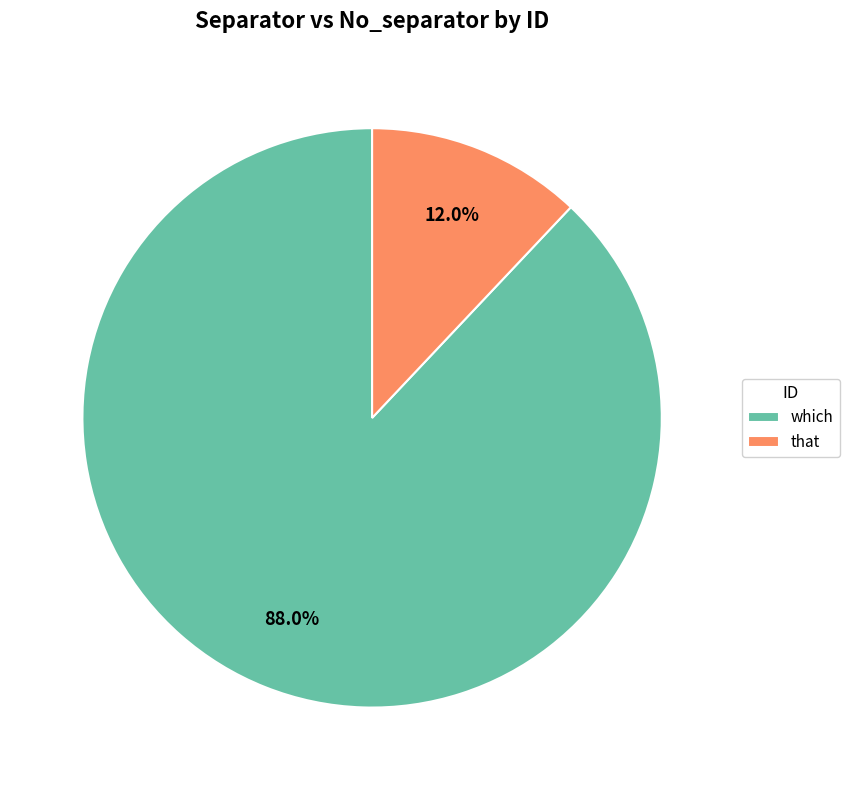

What percentage is the that slice, to the nearest percent?

12%